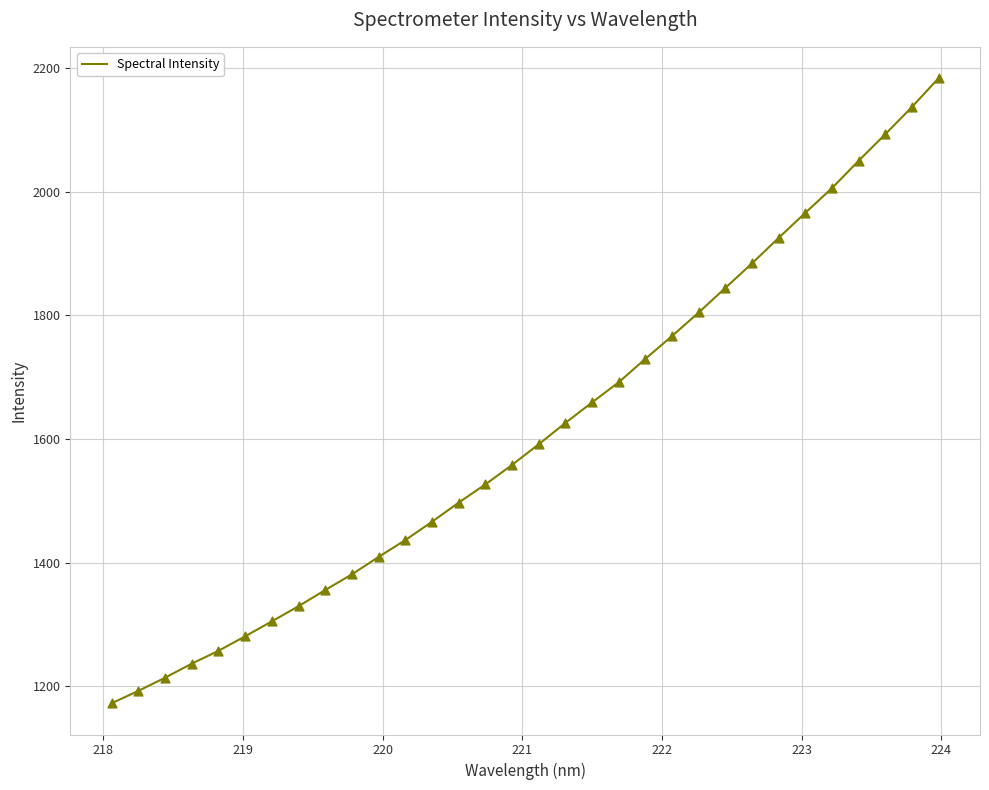

What is the difference between the maximum and minimum values?

1010.7